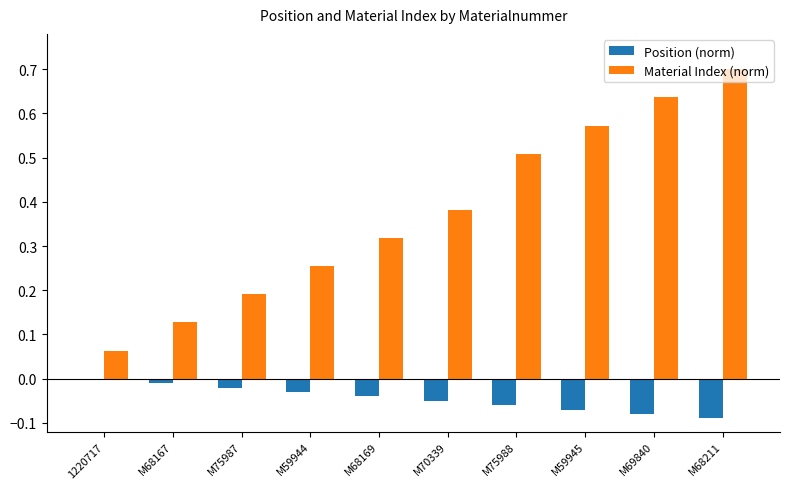

What is the maximum value for Material Index (norm)?

0.7